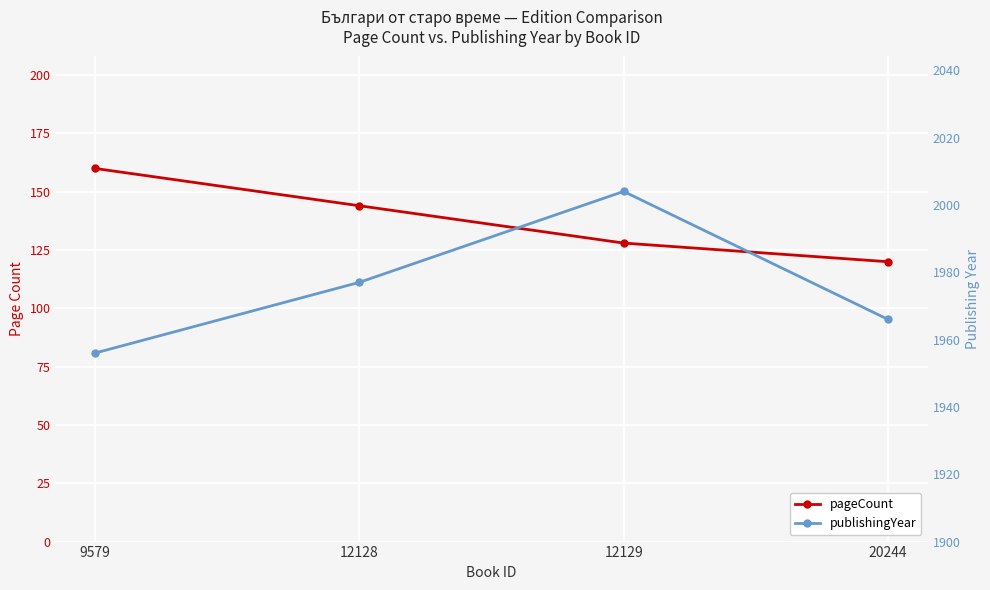

True or false: publishingYear and pageCount intersect in this chart.

False